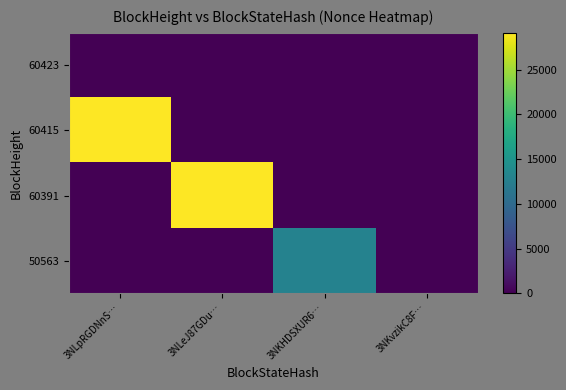

Reading left to right, extract all data points from this chart.

60423: 3NLpRGDNnS…=0	3NLeJ87GDu…=0	3NKHDSXUR6…=0	3NKvzikC8F…=0
60415: 3NLpRGDNnS…=29128	3NLeJ87GDu…=0	3NKHDSXUR6…=0	3NKvzikC8F…=0
60391: 3NLpRGDNnS…=0	3NLeJ87GDu…=29103	3NKHDSXUR6…=0	3NKvzikC8F…=0
50563: 3NLpRGDNnS…=0	3NLeJ87GDu…=0	3NKHDSXUR6…=12858	3NKvzikC8F…=0